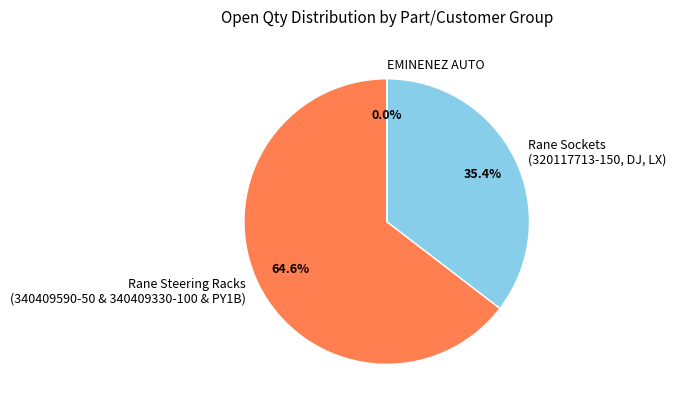

What is the majority slice?

Rane Steering Racks (340409590-50 & 340409330-100 & PY1B)